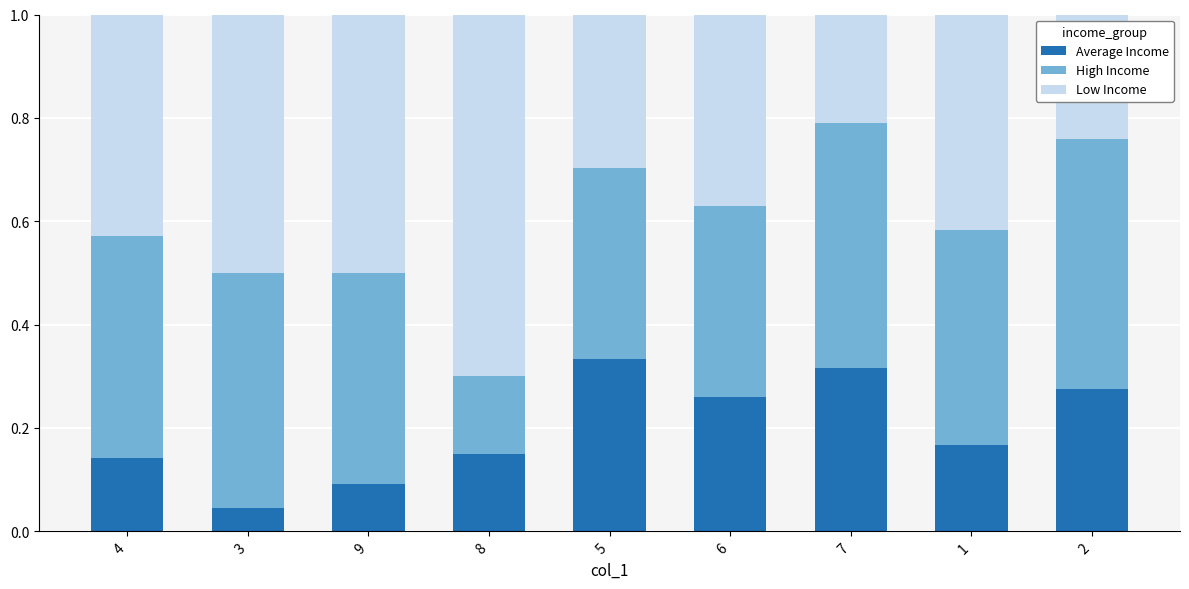

Where is Average Income nearest to the value 0?

3